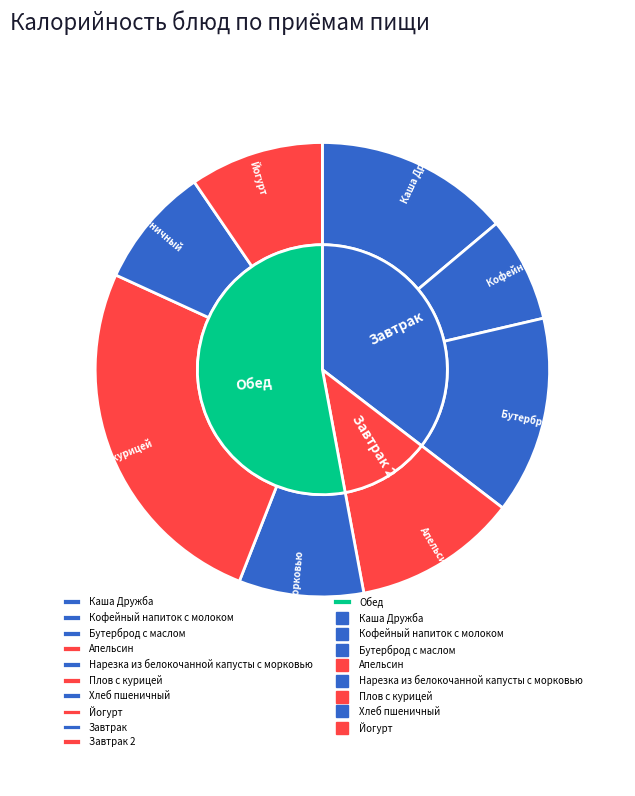

The Хлеб пшеничный slice represents 9% of the pie. True or false?

True